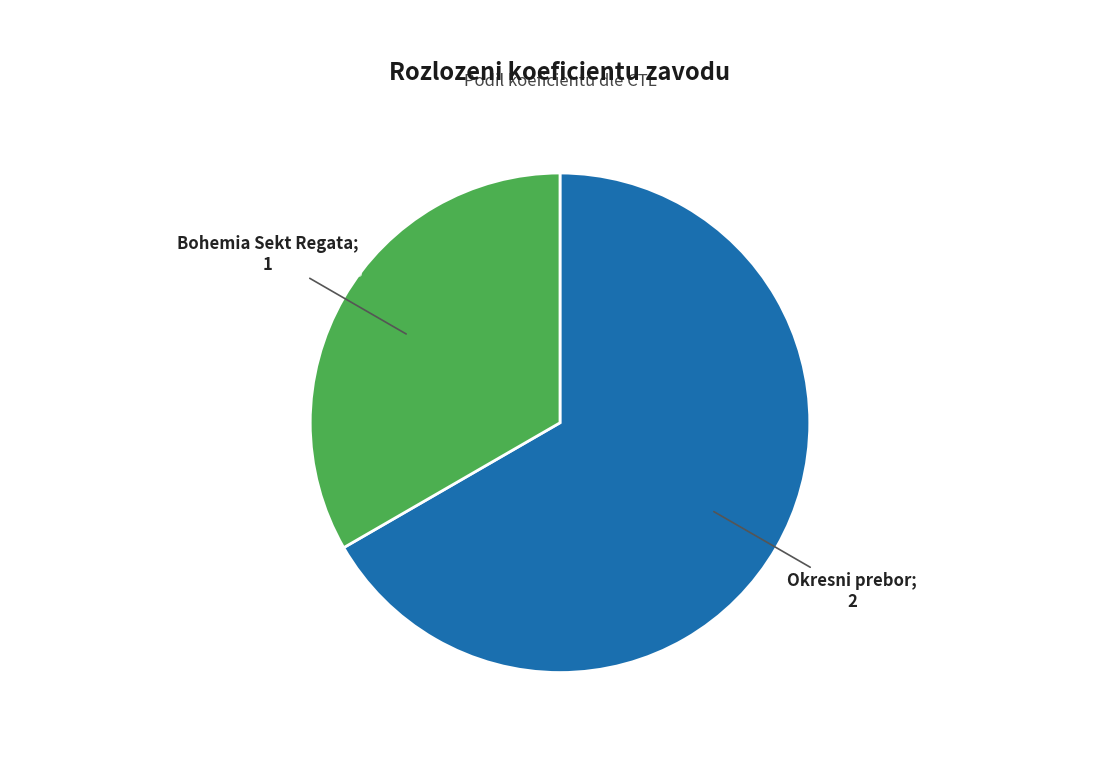

Does any single category account for the majority?

Yes